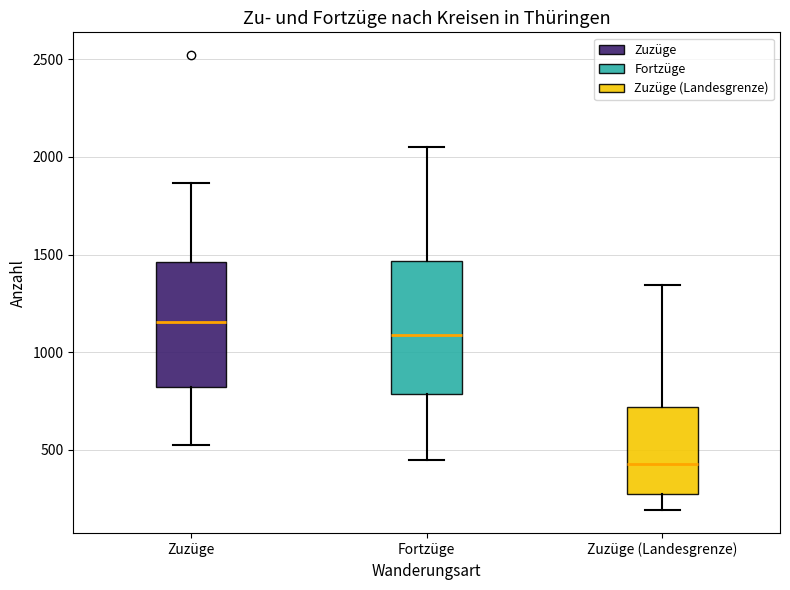

Which box's median line is the highest?

Zuzüge